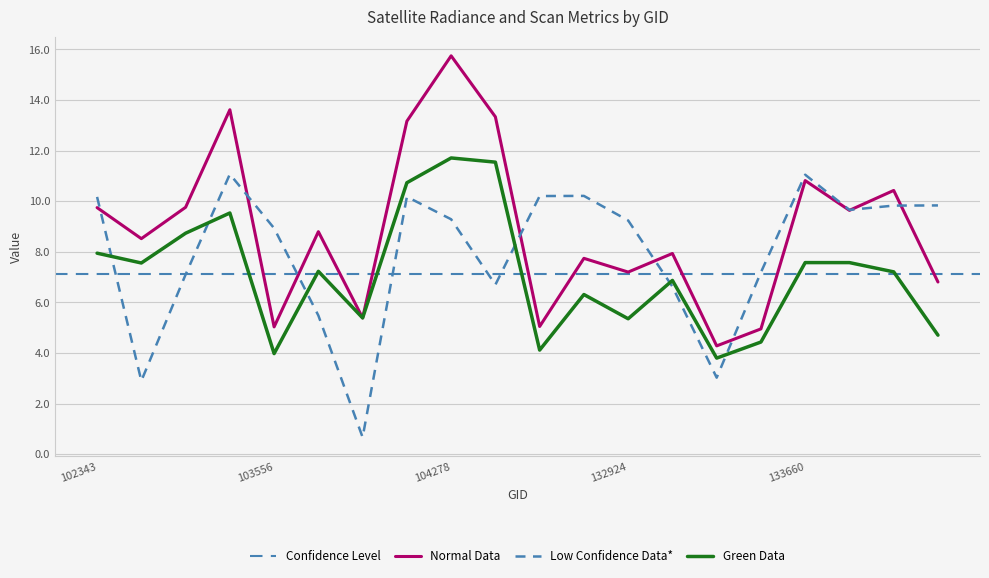

What is the total value across all series at 104396?

31.6